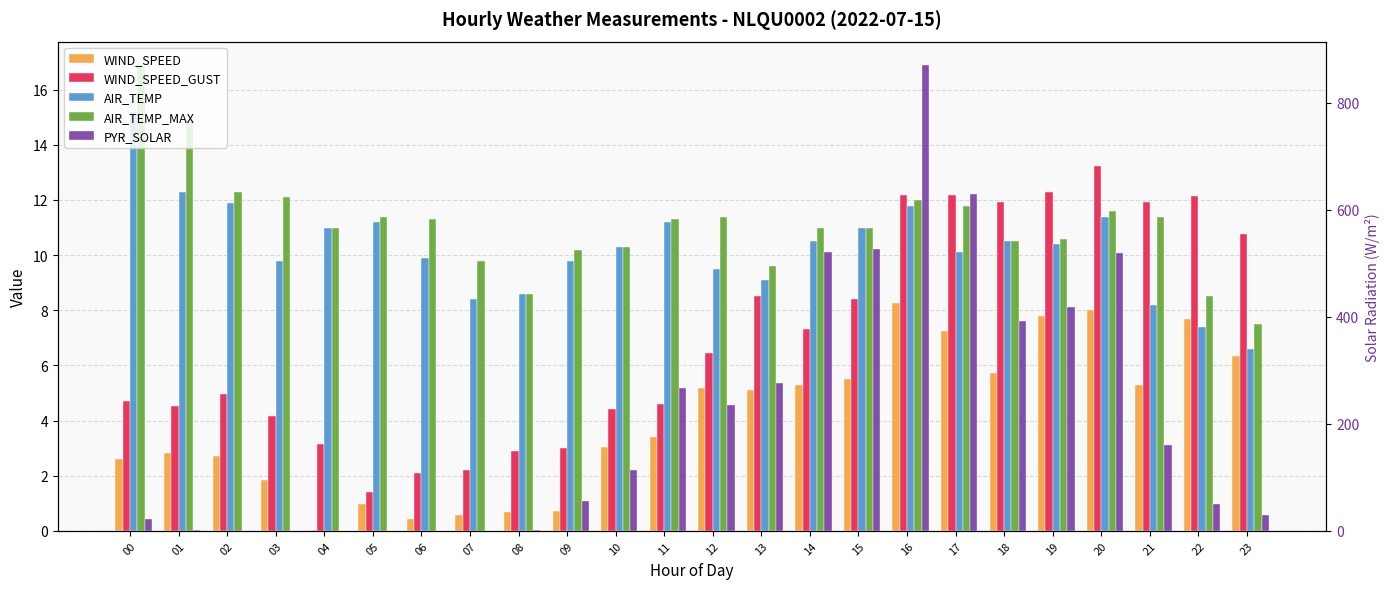

What are all the series names shown in the legend?

WIND_SPEED, WIND_SPEED_GUST, AIR_TEMP, AIR_TEMP_MAX, PYR_SOLAR